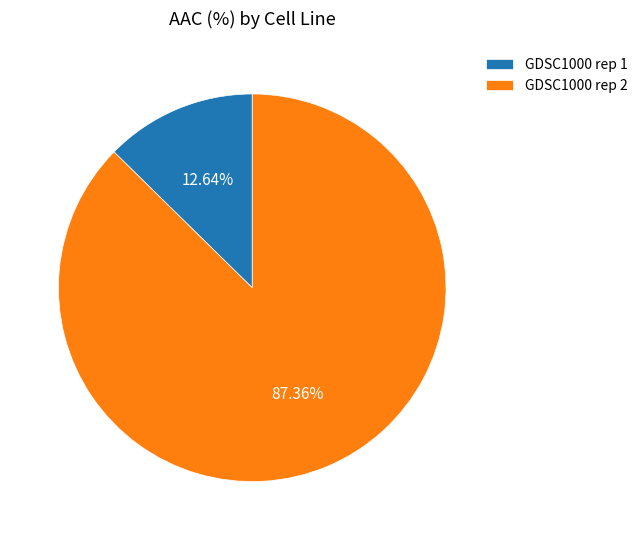

How many slices are in this pie chart?

2